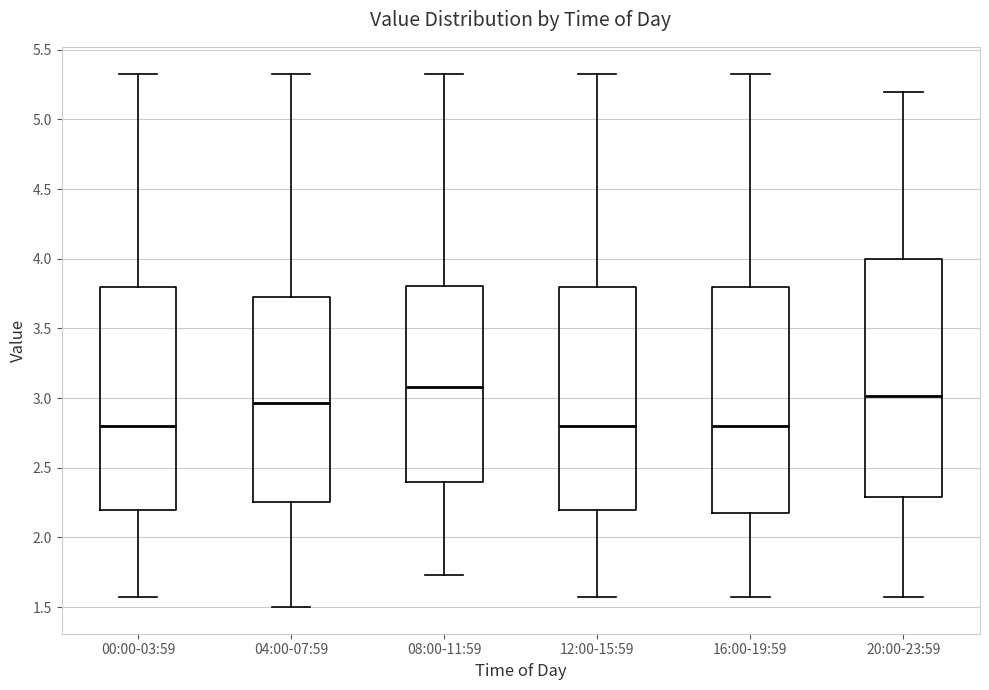

Which box is the tallest, from its lower edge to its upper edge?

20:00-23:59